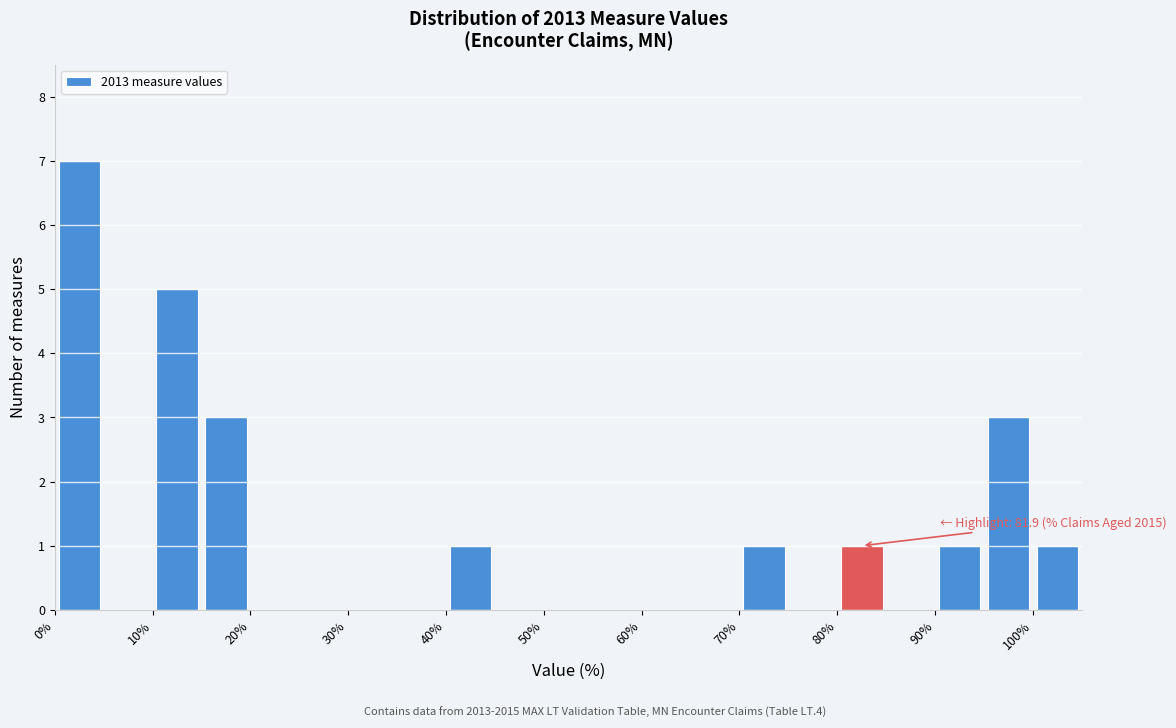

Which range on the x-axis has the tallest bar?

0 to 5